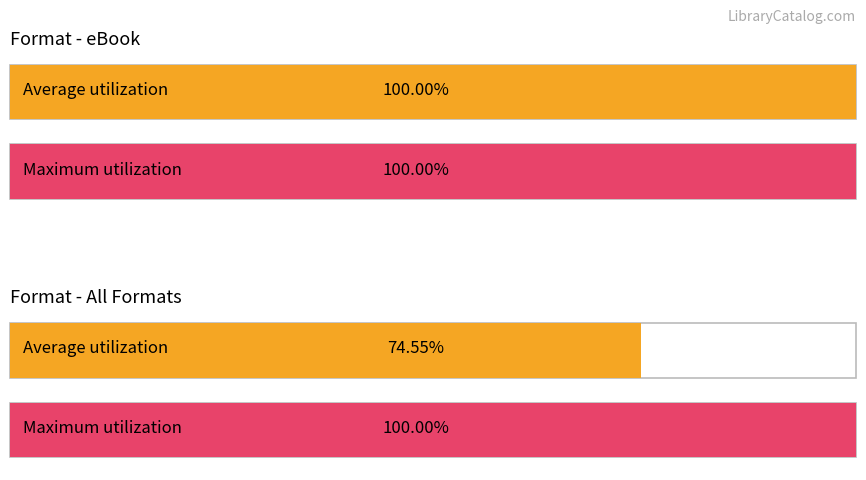

Does the chart contain any negative values?

No